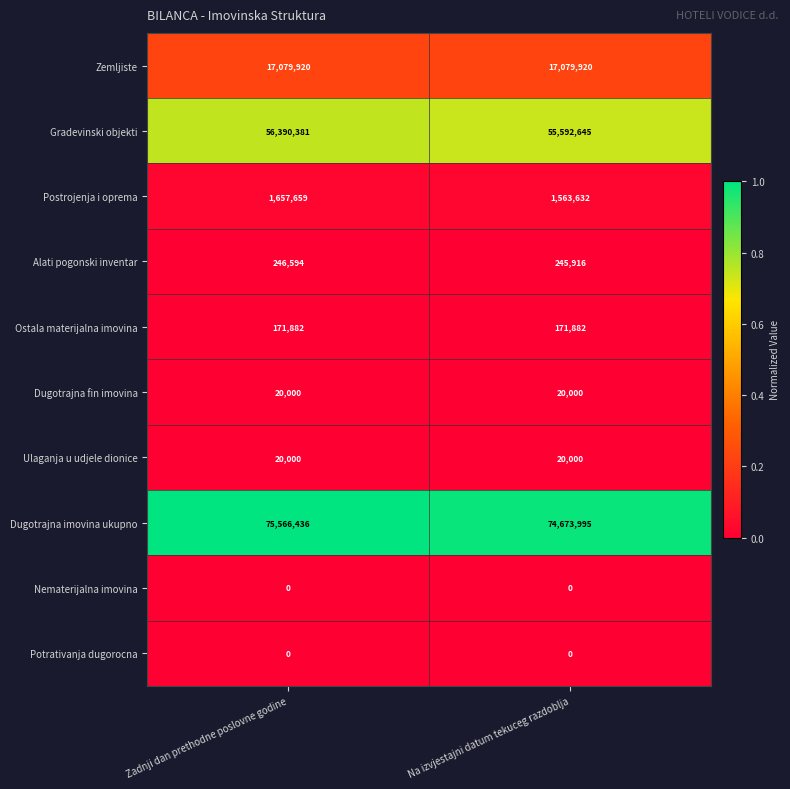

The value of Dugotrajna fin imovina at Na izvjestajni datum tekuceg razdoblja is 20000. True or false?

True